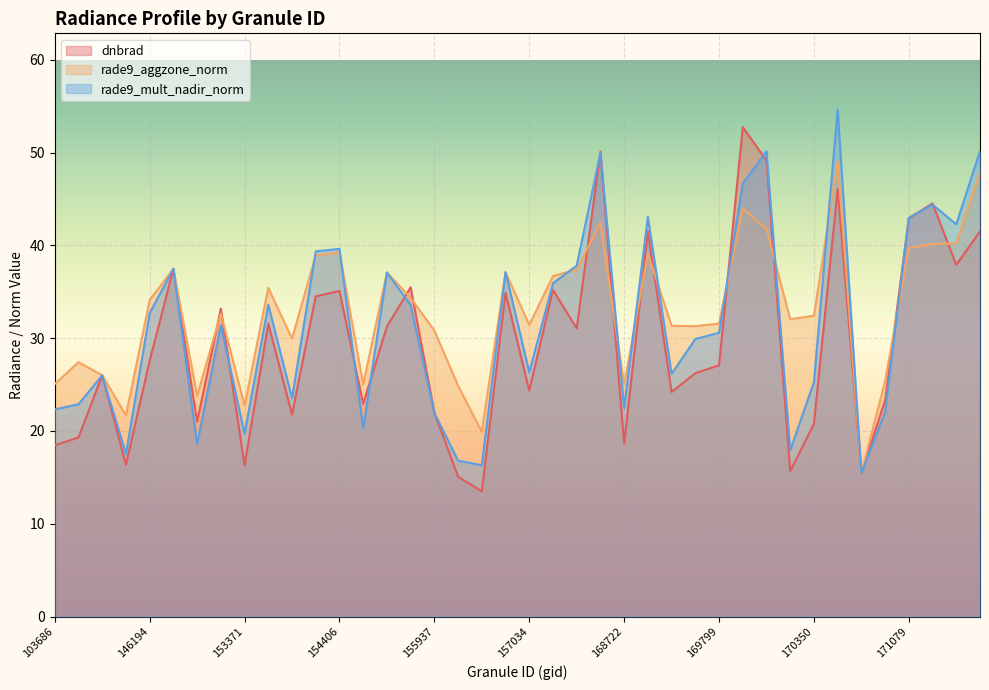

Rank the categories by rade9_mult_nadir_norm value from lowest to highest.

170716, 156294, 156115, 144418, 170168, 148741, 153371, 154607, 155937, 170898, 103686, 168722, 143043, 154022, 170350, 143237, 169440, 157034, 169621, 169799, 152628, 146194, 155557, 153652, 157819, 155191, 156659, 146385, 158016, 154213, 154406, 171454, 171079, 169262, 171271, 169981, 168369, 170155, 171638, 170531